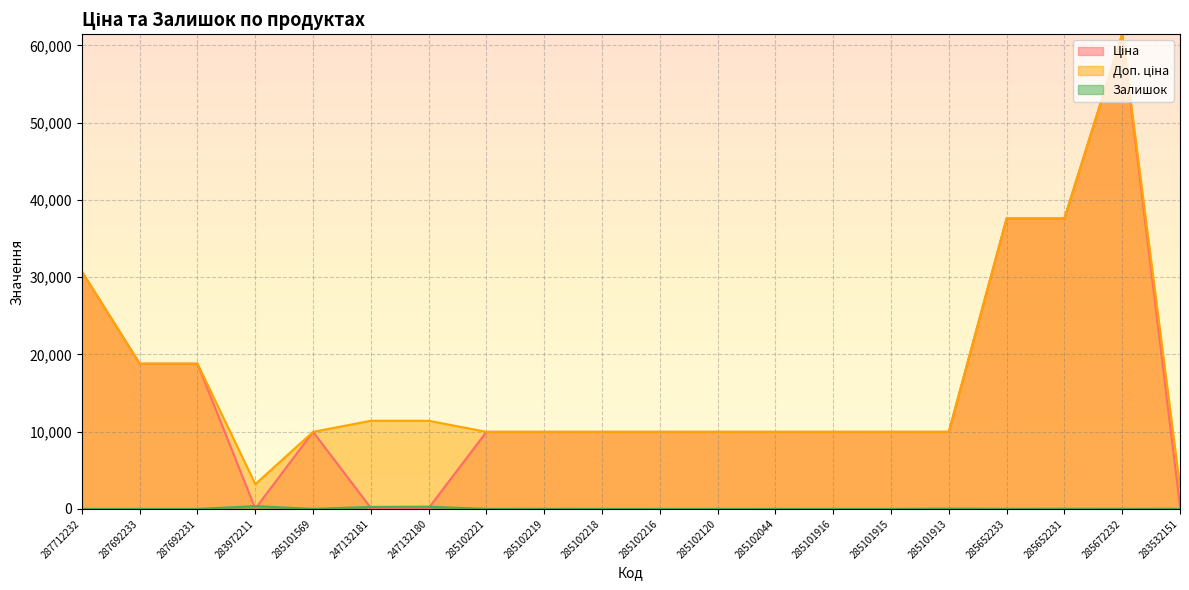

Is it true that Доп. ціна equals 62611.8 at 285652231?

False